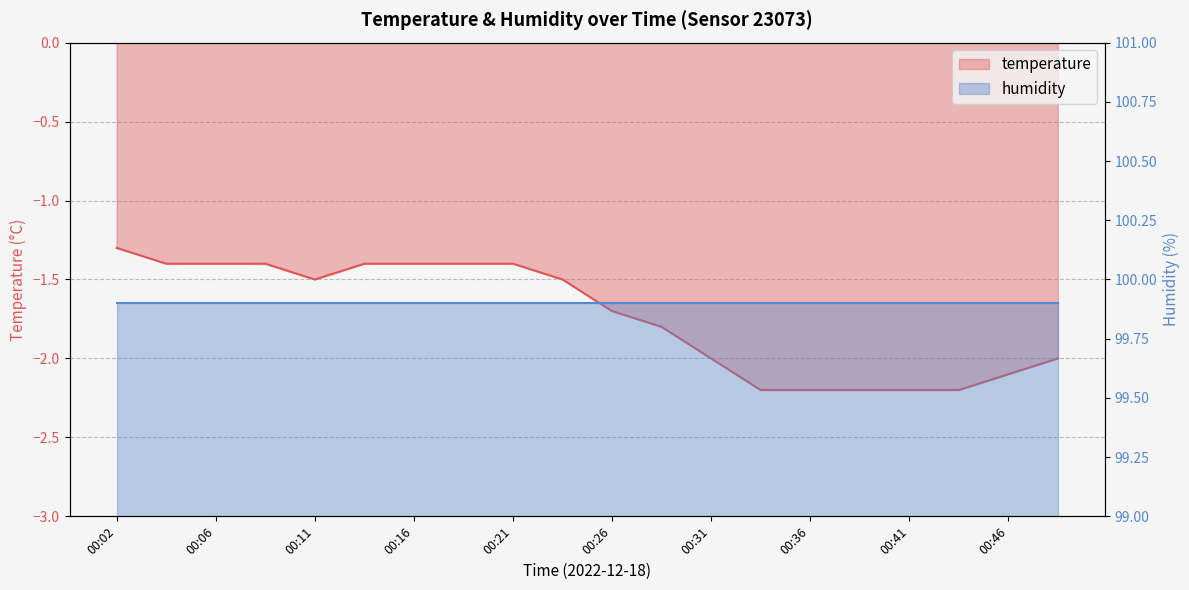

True or false: the data has more than 2 interior local peaks.

False